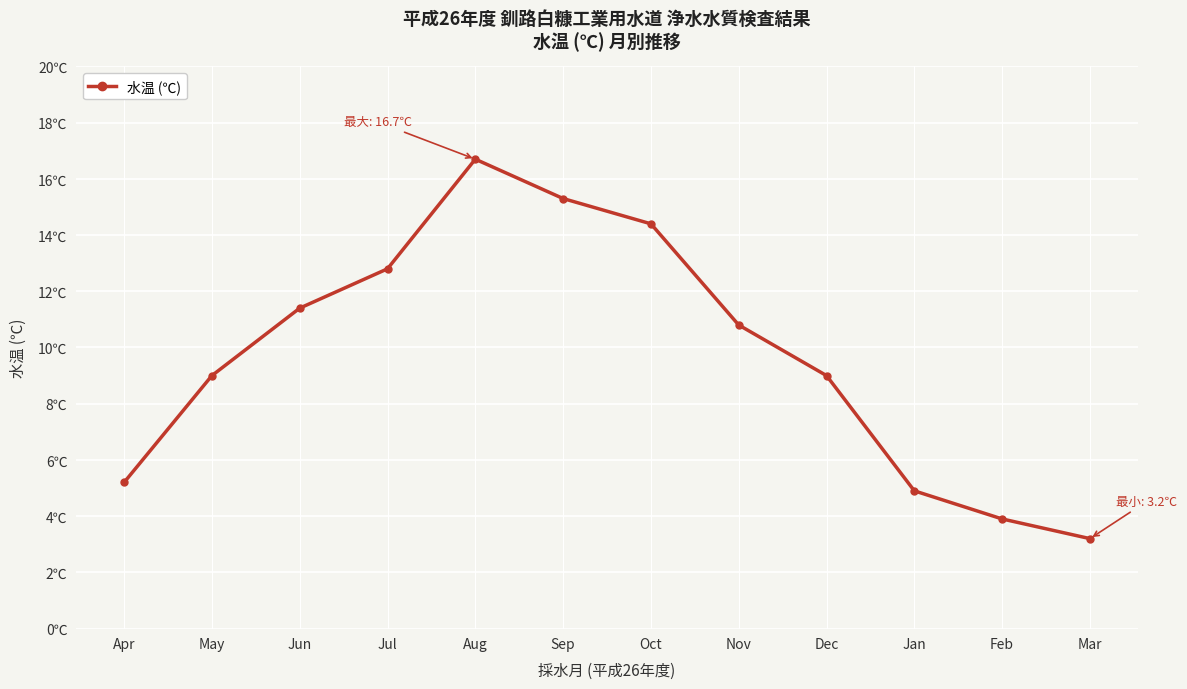

What is the greatest value displayed?

16.7